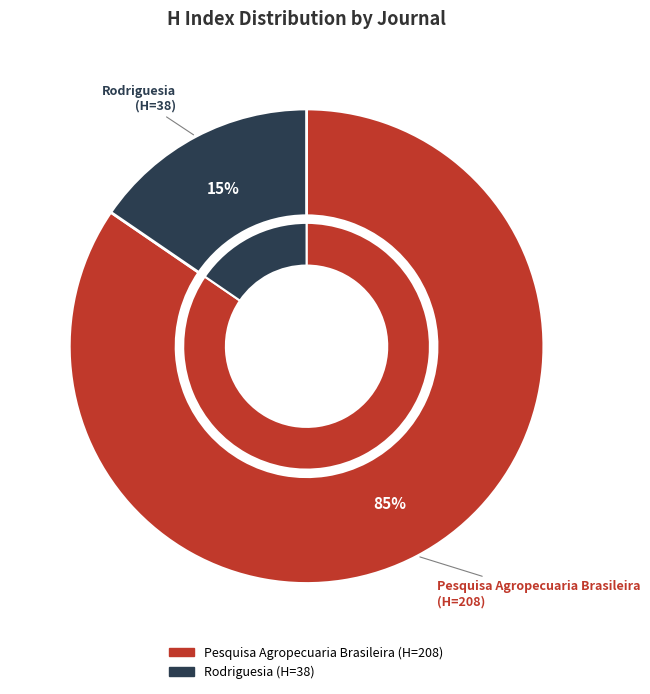

To the nearest percent, what is the average slice percentage?

50%